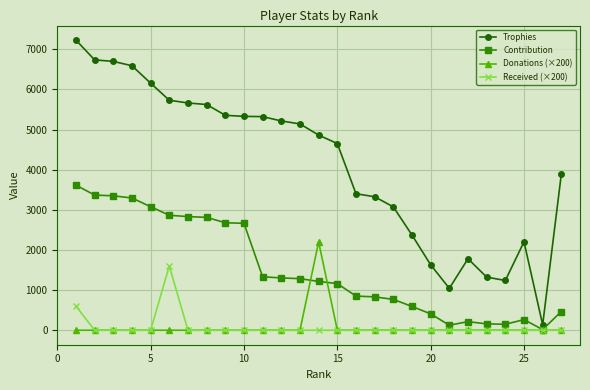

Which series has the largest range (max minus min)?

Trophies